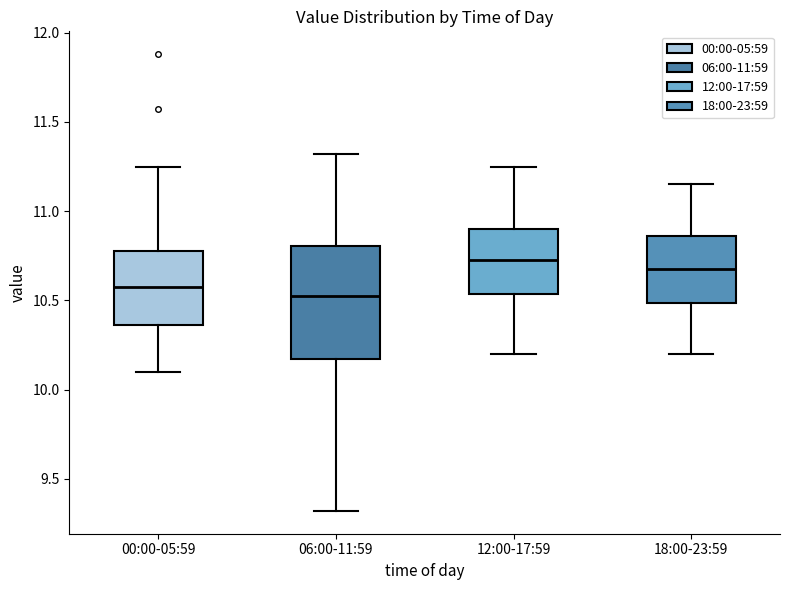

Where does the median line of the box for 18:00-23:59 sit on the y-axis? The values are not printed on the chart, so give them approximately, as read against the axis.

10.70